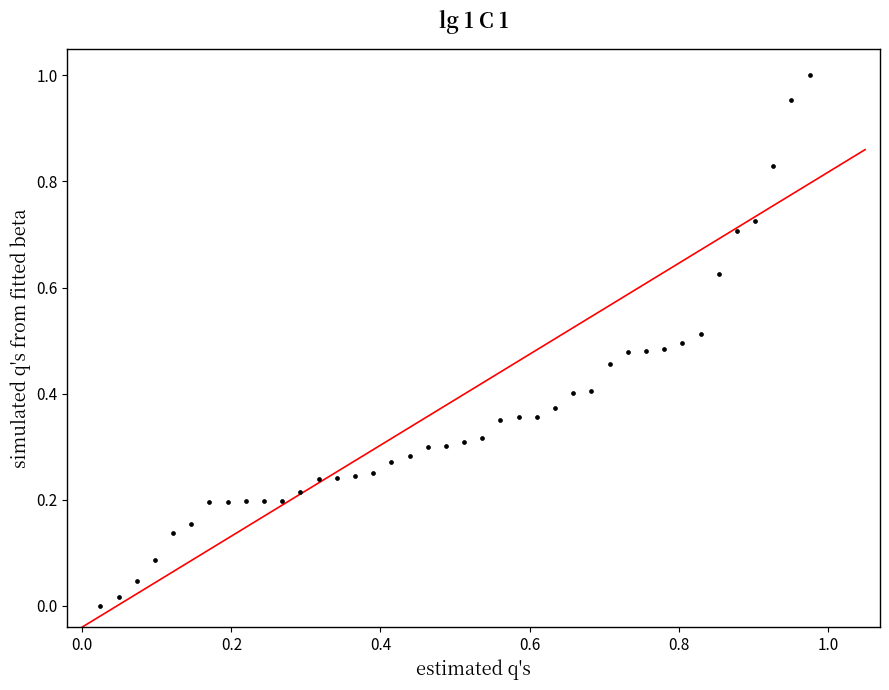

Count the number of points in this scatter plot.

40